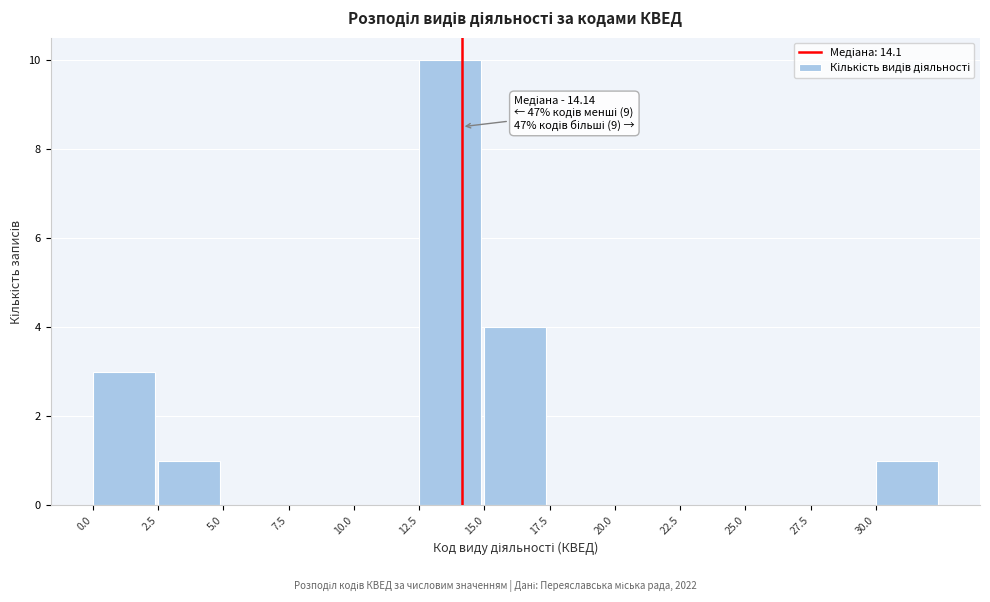

Which range on the x-axis has the tallest bar?

12.5 to 15.0